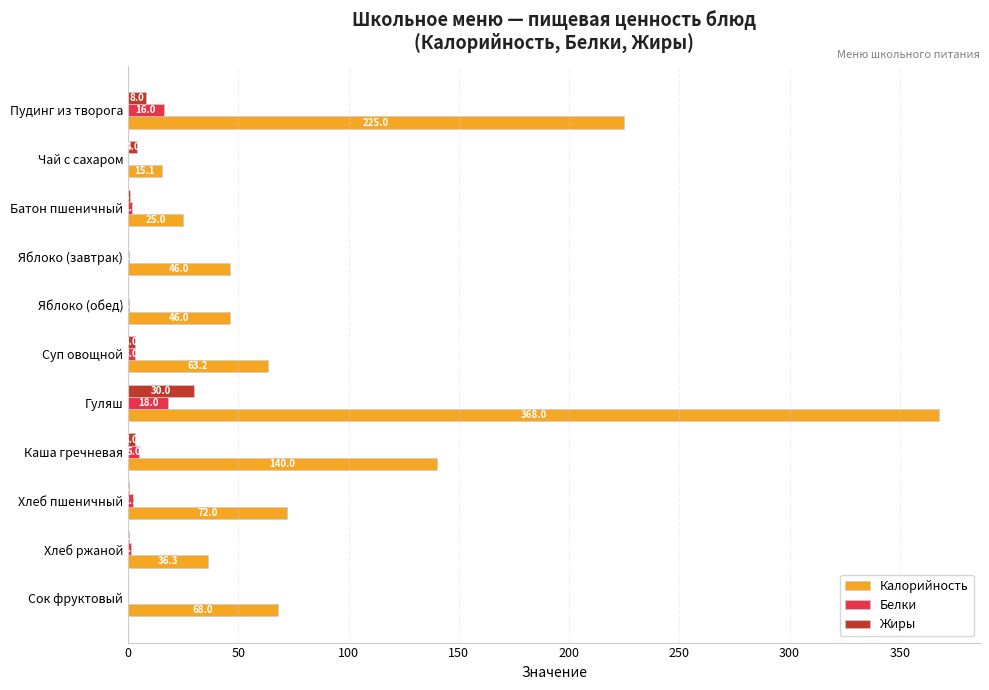

Between Пудинг из творога and Батон пшеничный, which series saw the biggest shift?

Калорийность